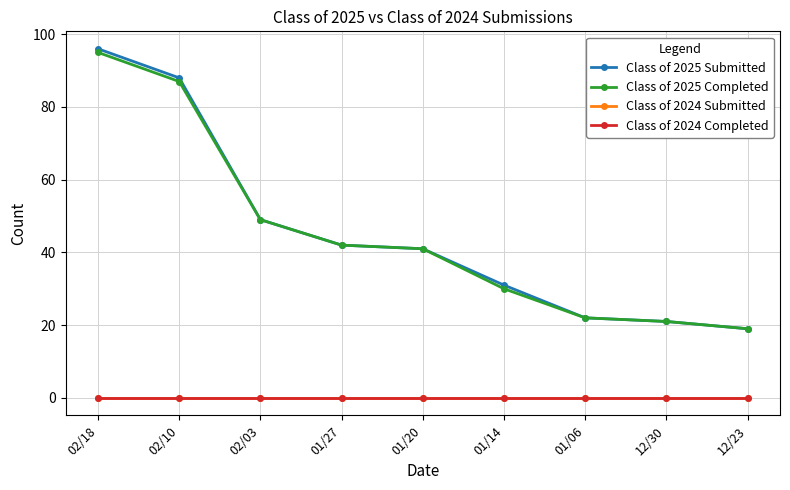

Does the chart have visible grid lines?

Yes